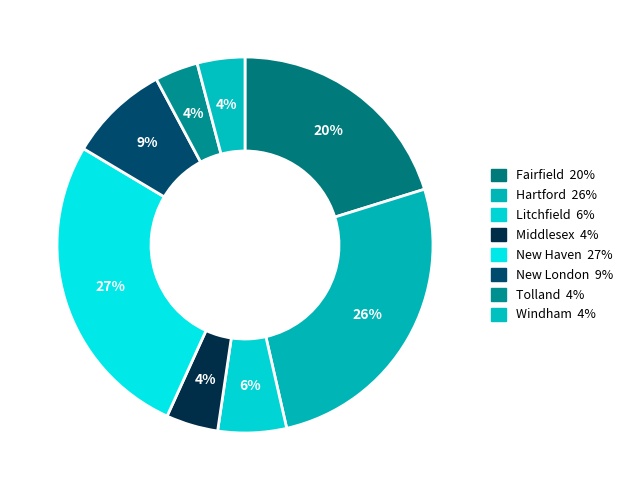

How many segments does this pie chart have?

8